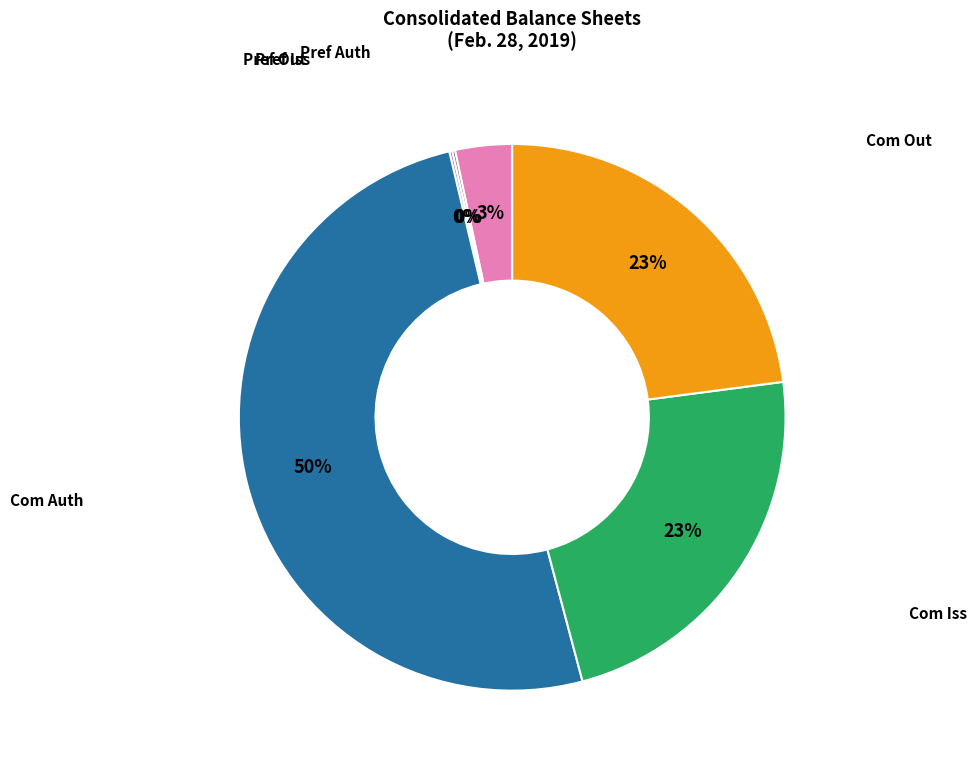

To the nearest percent, what is the average slice percentage?

17%